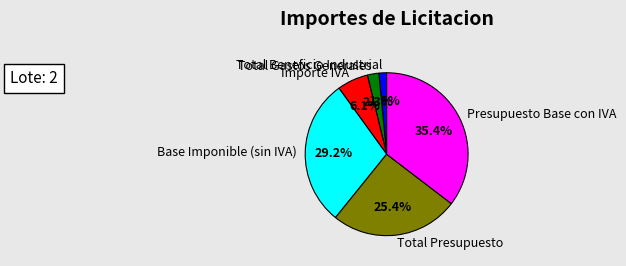

To the nearest percent, what is the average slice percentage?

17%